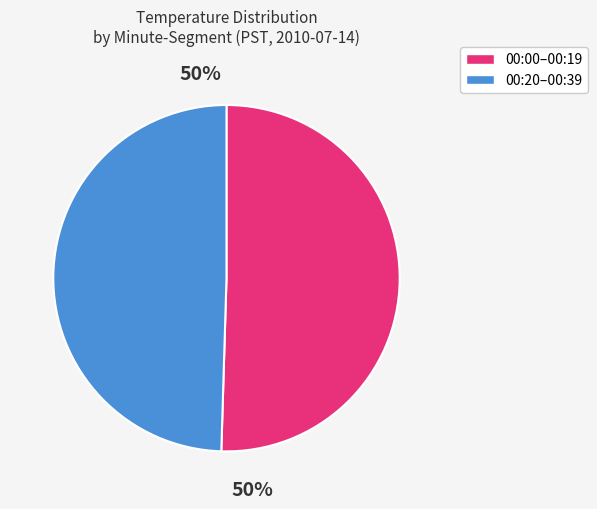

To the nearest percent, what is the average slice percentage?

50%